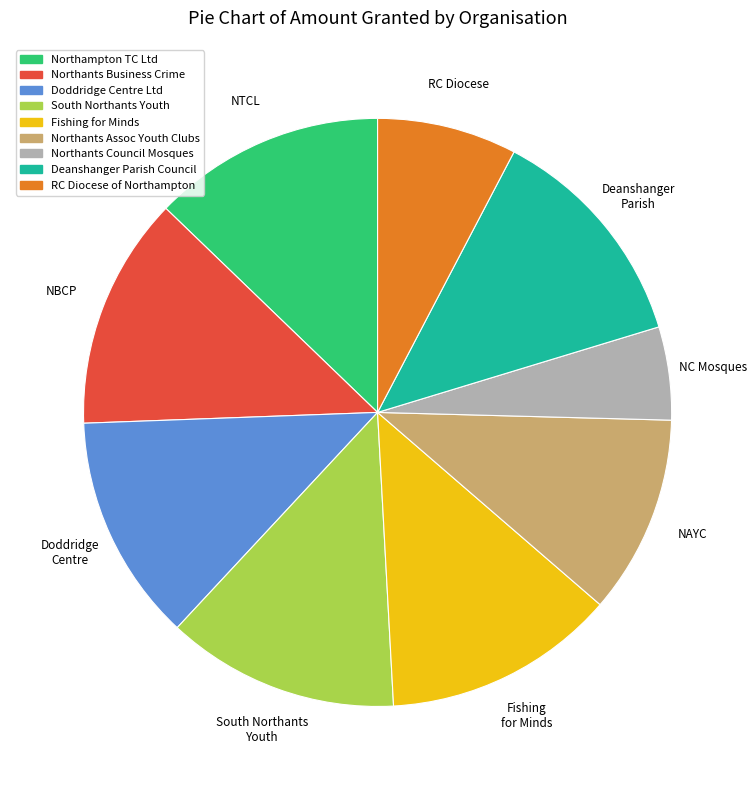

Which slice is the smallest?

Northants Council Mosques